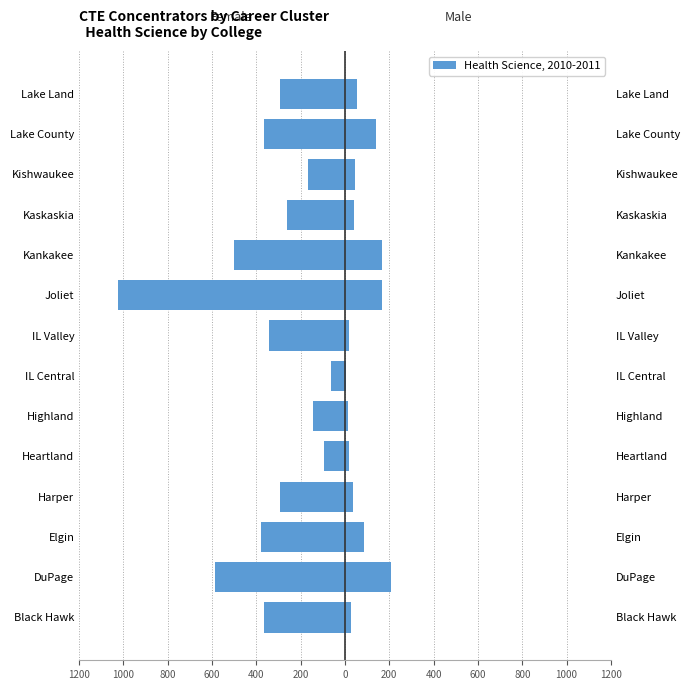

Reading right to left, extract all data points from this chart.

Female: -292	-366	-166	-263	-503	-1025	-343	-64	-144	-94	-292	-379	-588	-364
Male: 55	138	46	40	165	169	17	5	14	18	37	86	209	25